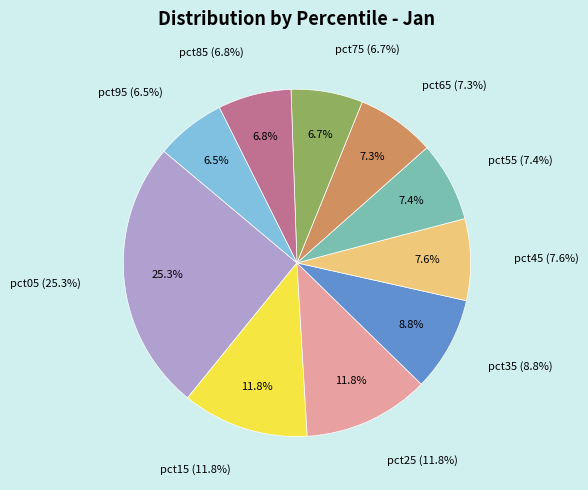

Is there any slice that represents more than half of the pie?

No